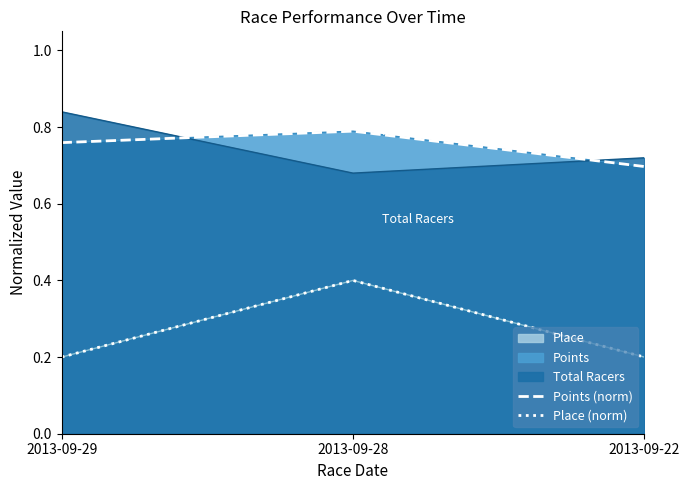

What is the difference between the maximum and minimum values in the Place (norm) series?

0.2